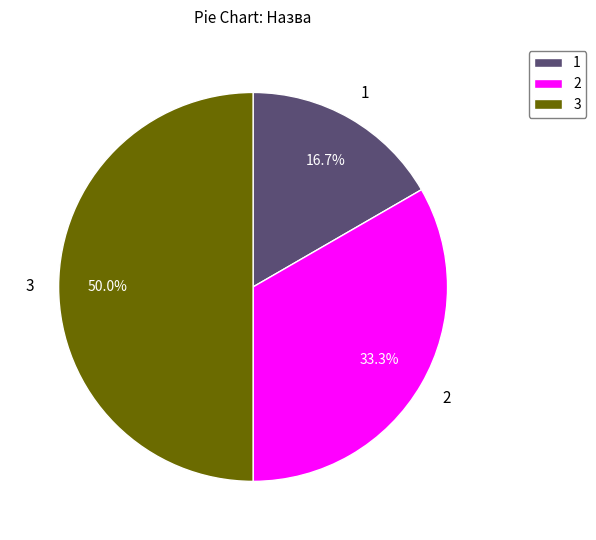

What is the largest slice in the pie chart?

3